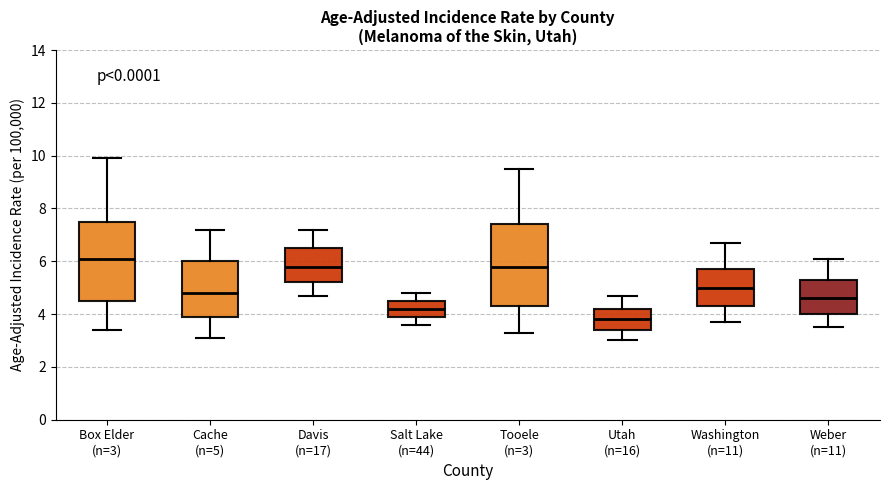

Which box has the highest median line?

Box Elder (n=3)